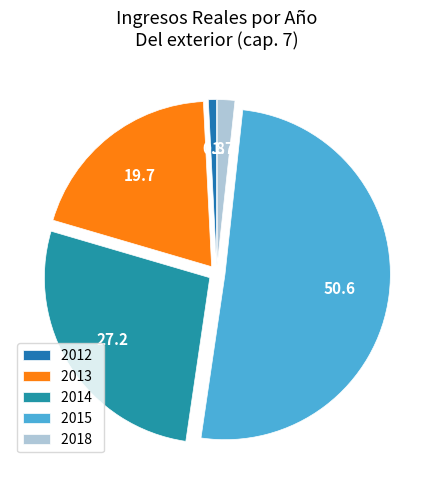

Does 2018 account for over 50% of the chart?

No